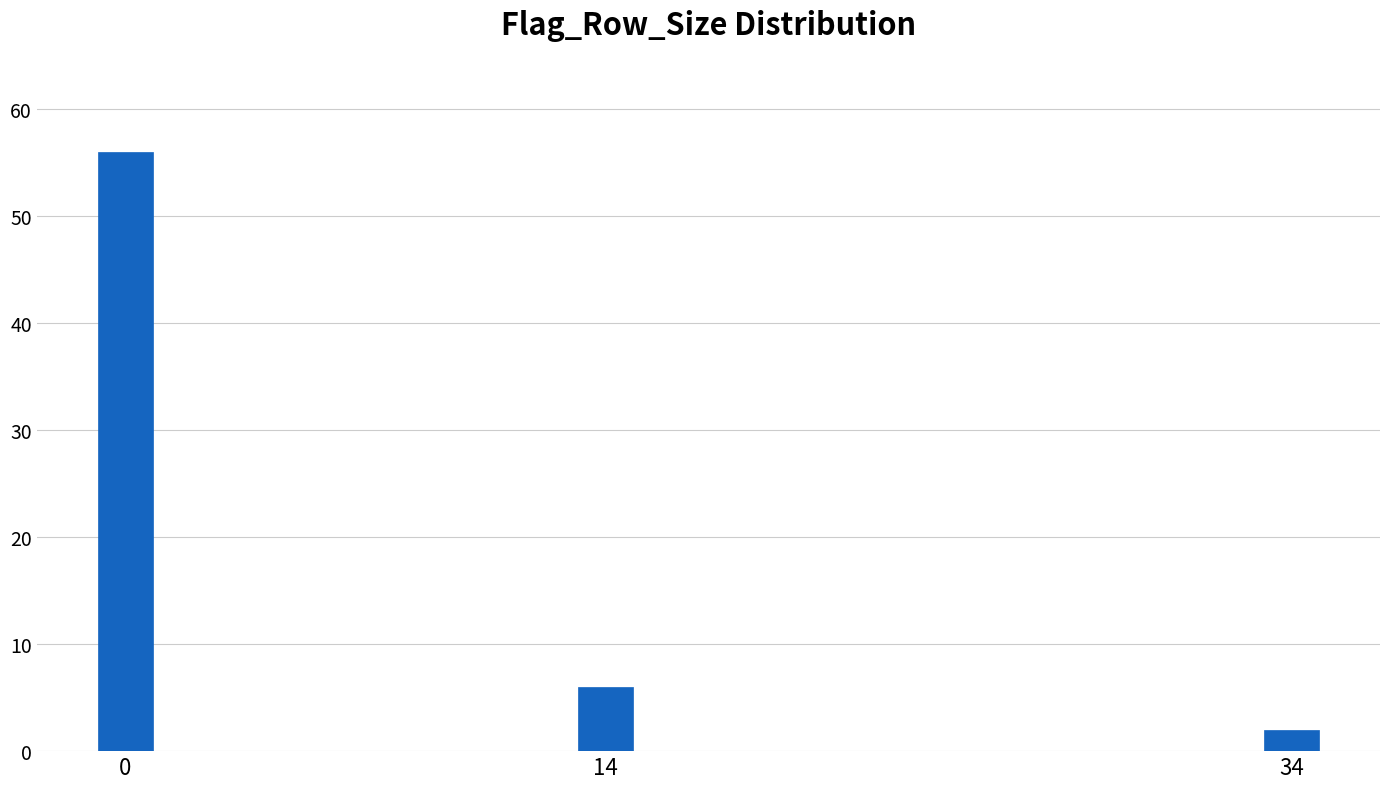

Reading left to right, list all the values displayed in this chart.

56	6	2